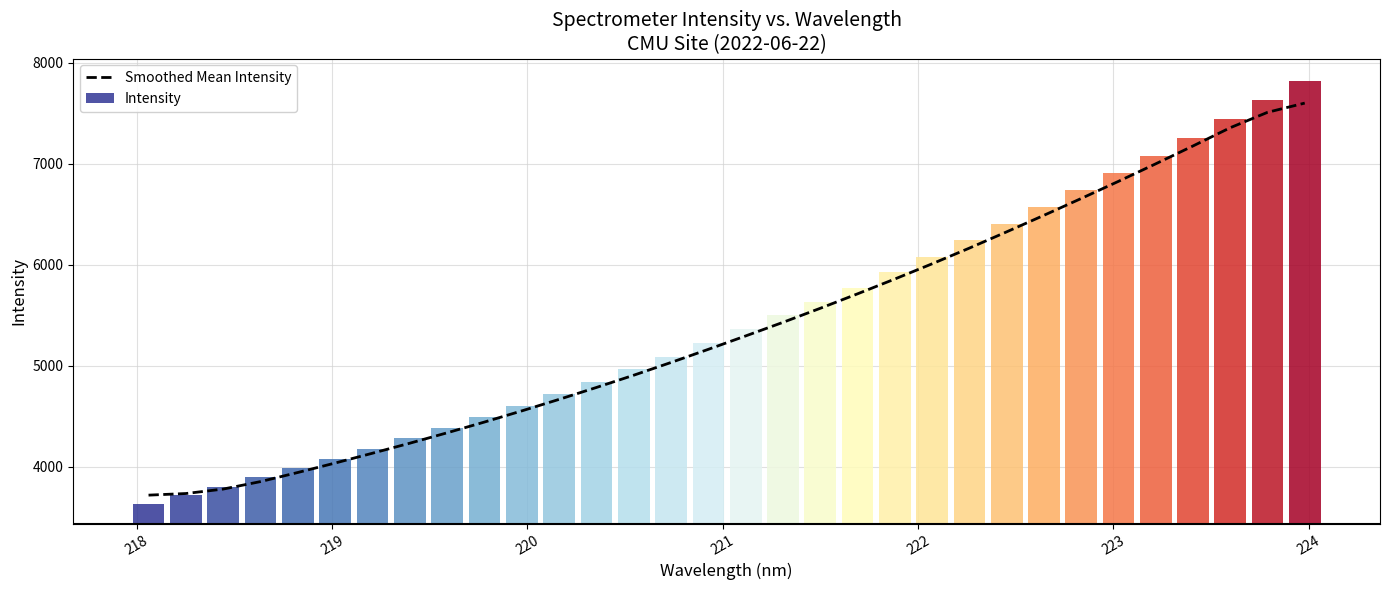

Does the chart contain any negative values?

No